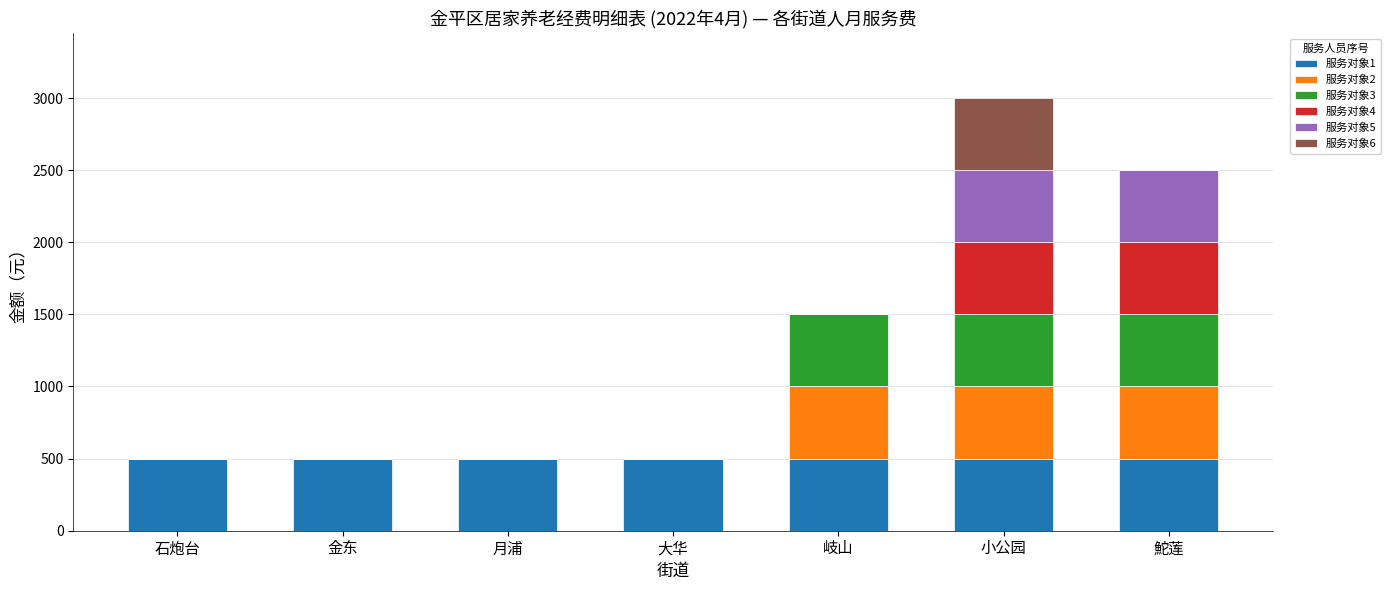

The 服务对象1 series shows 500 at 石炮台. True or false?

True